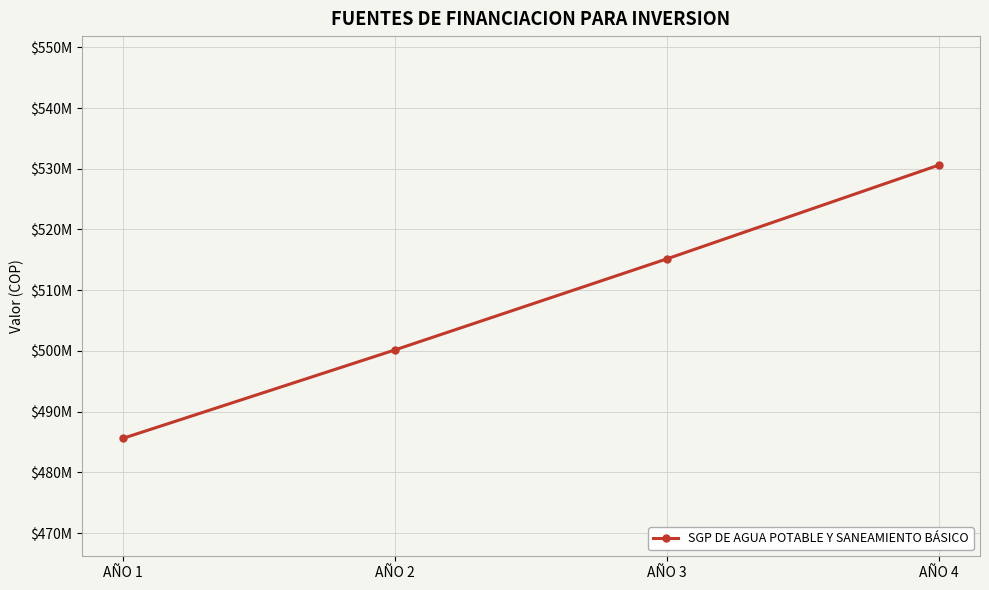

What is the maximum value shown in the chart?

530621336